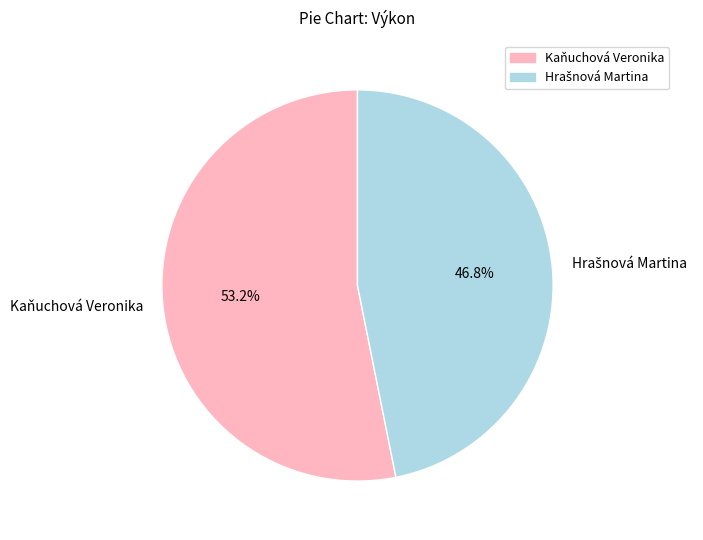

How many segments does this pie chart have?

2